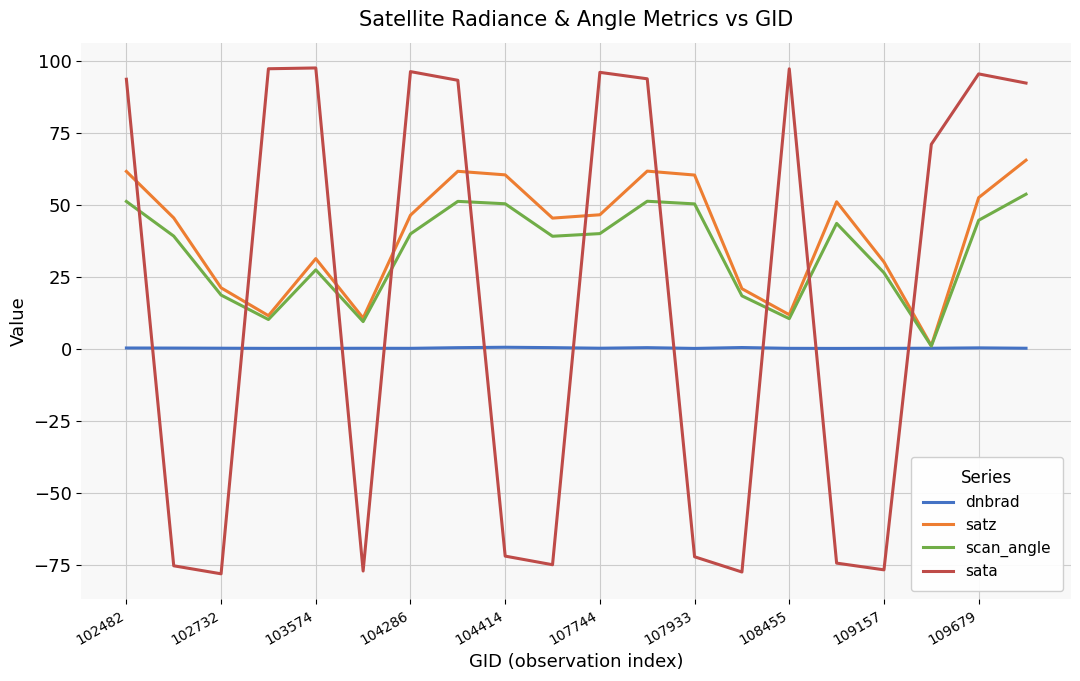

What is the smallest value displayed?

-78.1